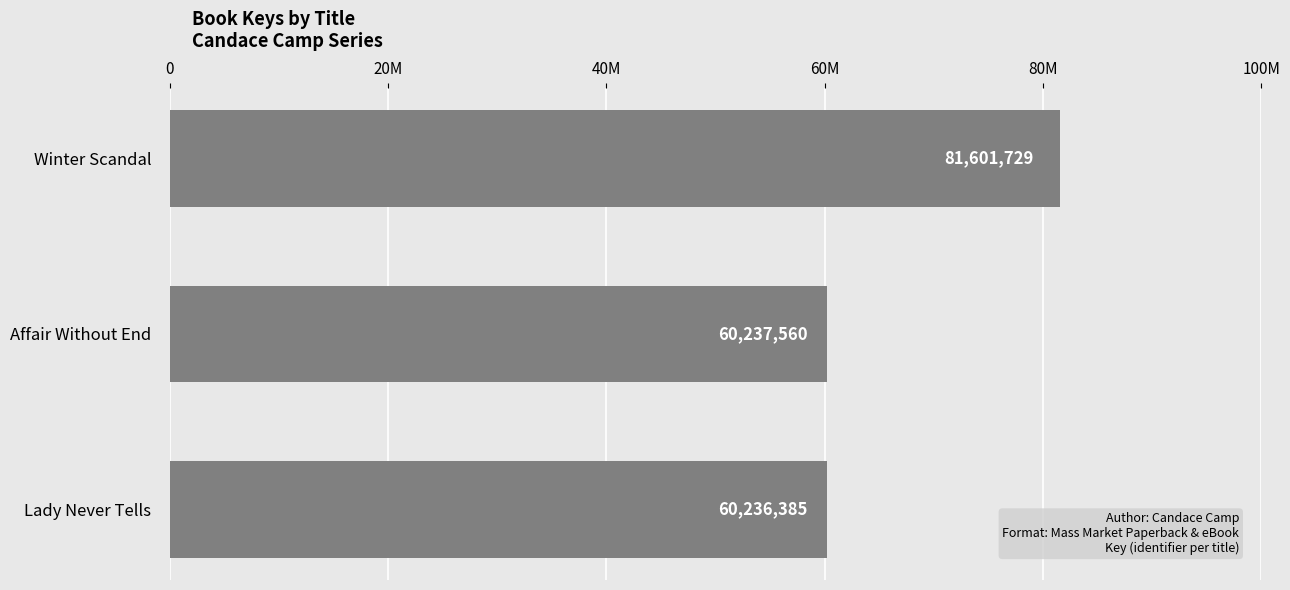

What is the smallest value displayed?

60236385